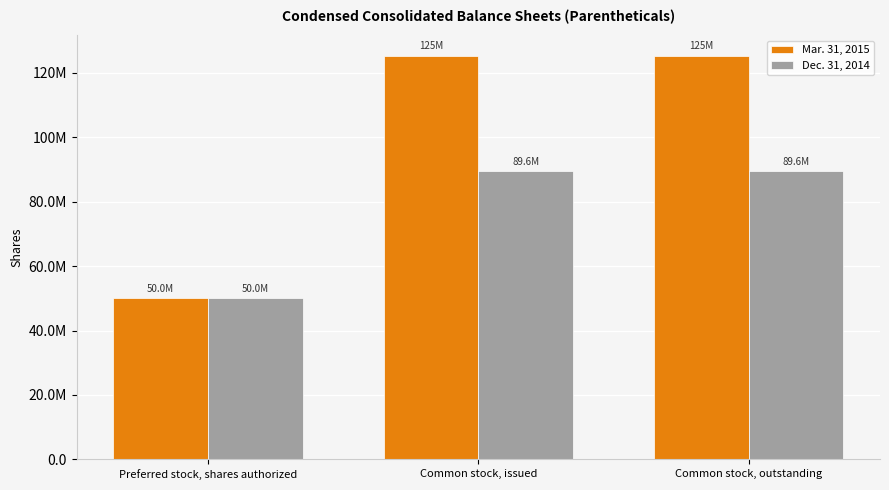

The value of Dec. 31, 2014 at Common stock, issued is 89635234. True or false?

True